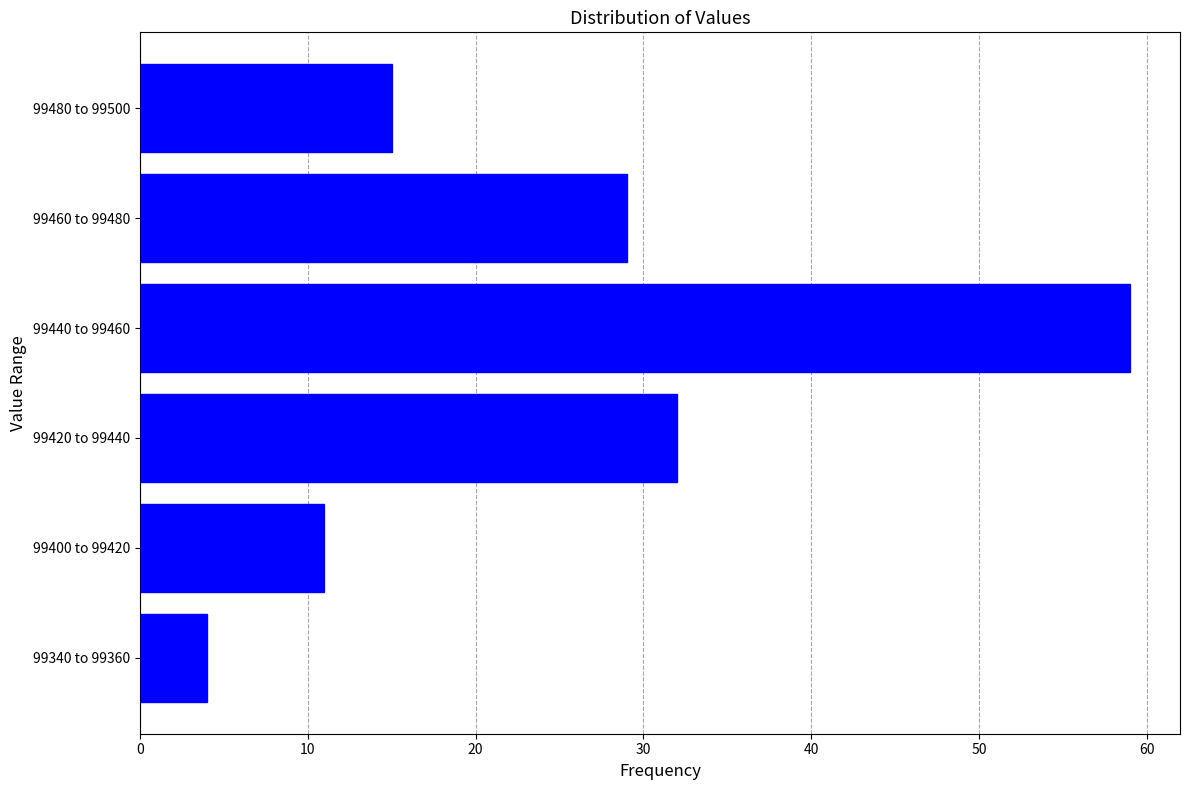

Reading bottom to top, what are all the values shown in this chart?

4	11	32	59	29	15